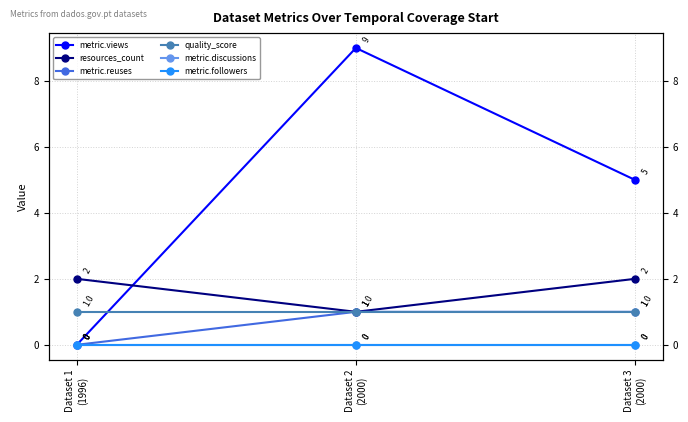

How many lines are shown in the chart?

6